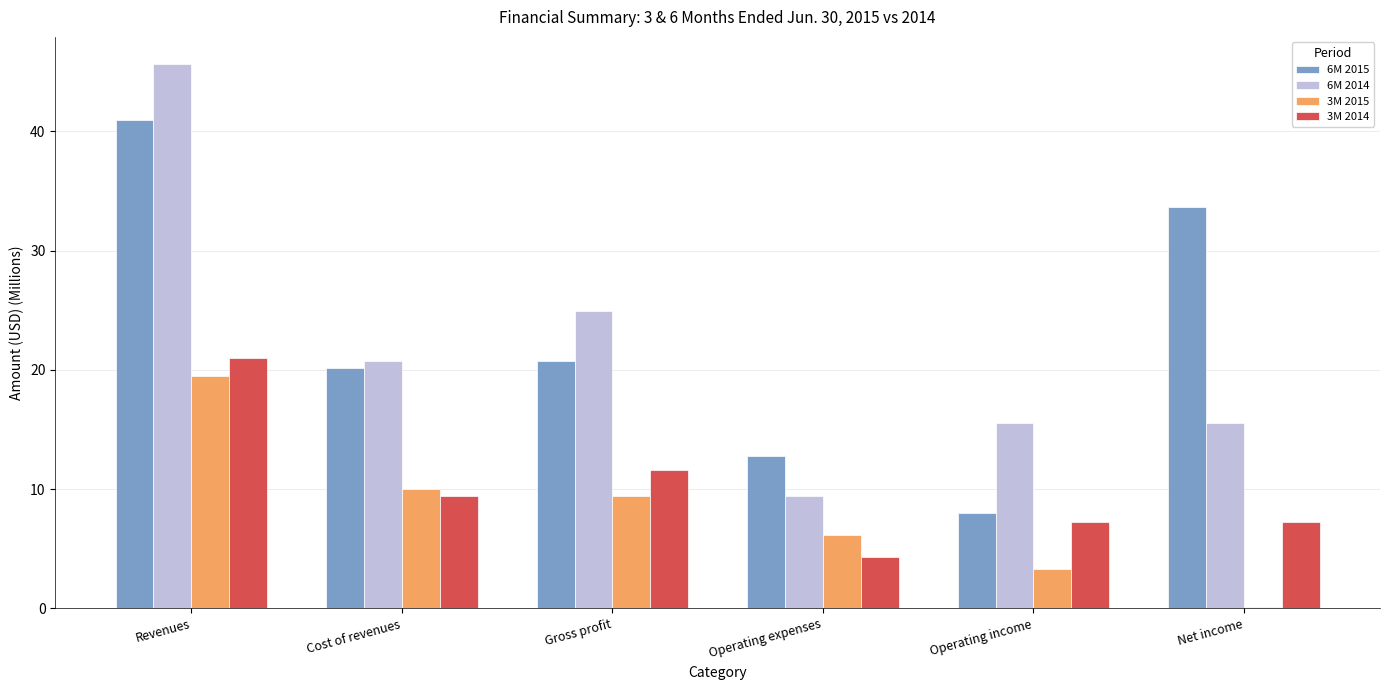

What is the sum of all 3M 2014 values?

60.8